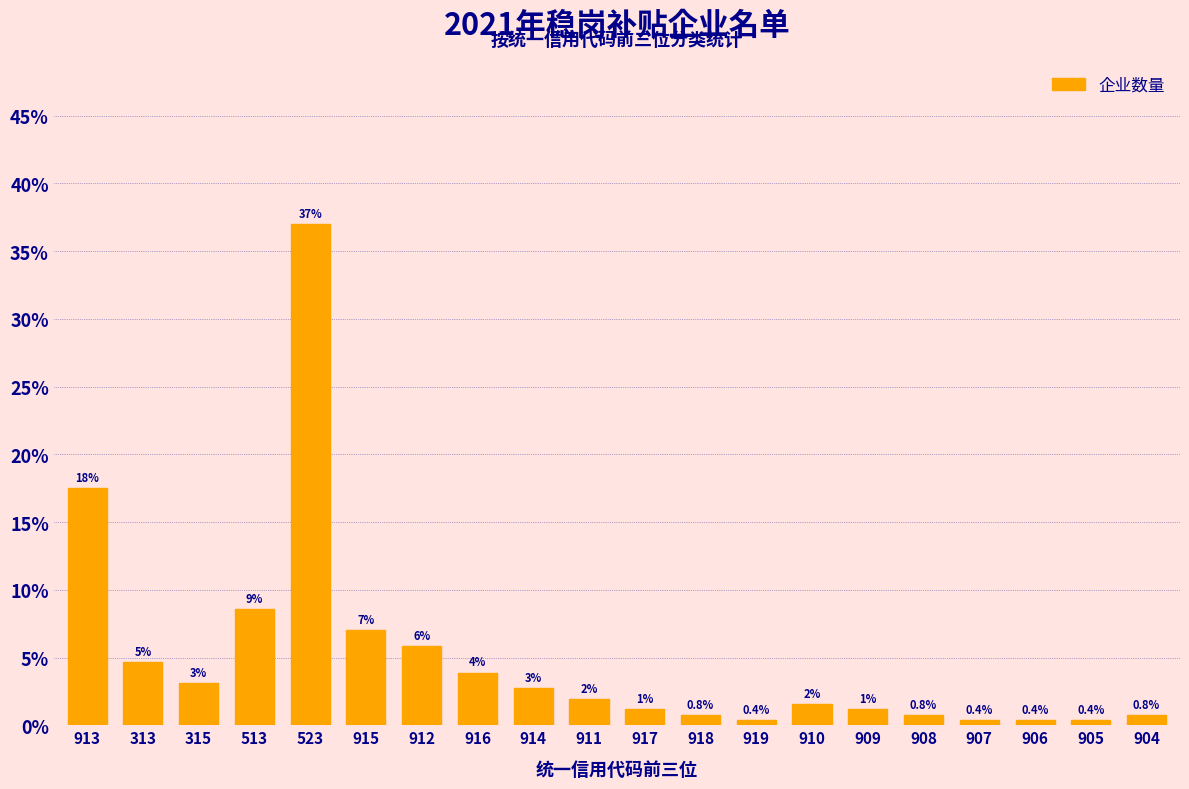

How many bars are there in total?

20